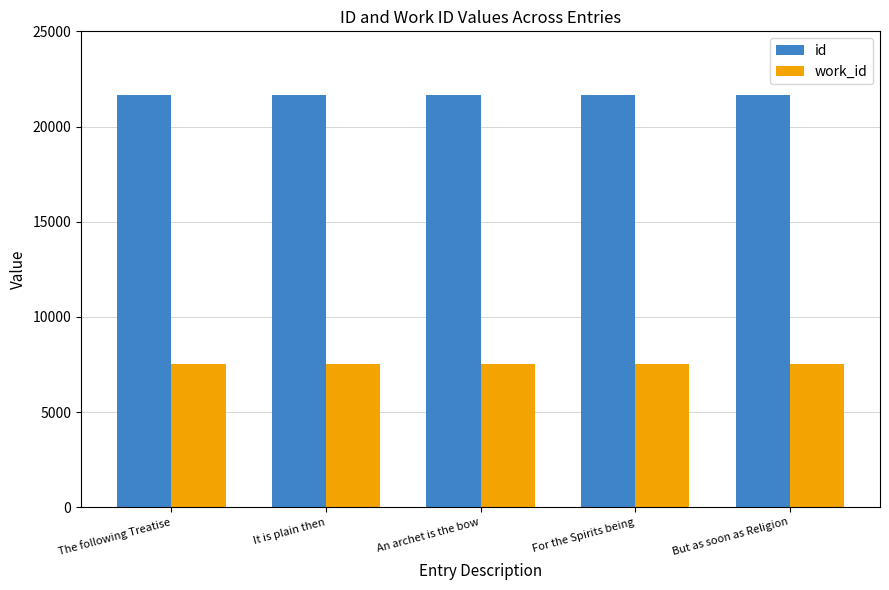

At The following Treatise, list the series in order from largest to smallest.

id, work_id